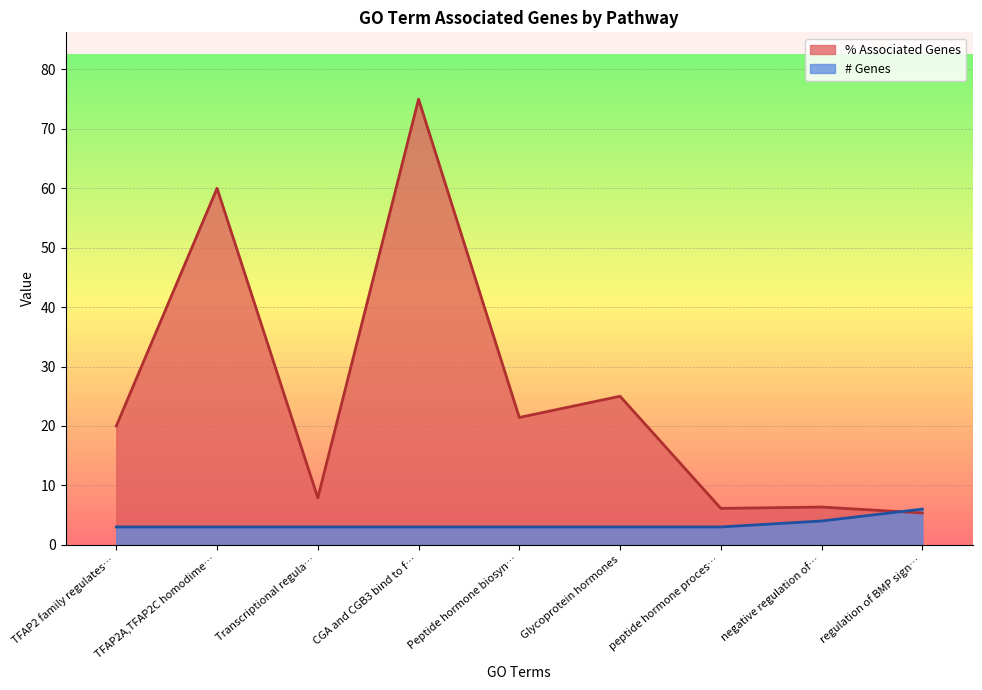

List the series in order of their peak value, lowest first.

# Genes, % Associated Genes